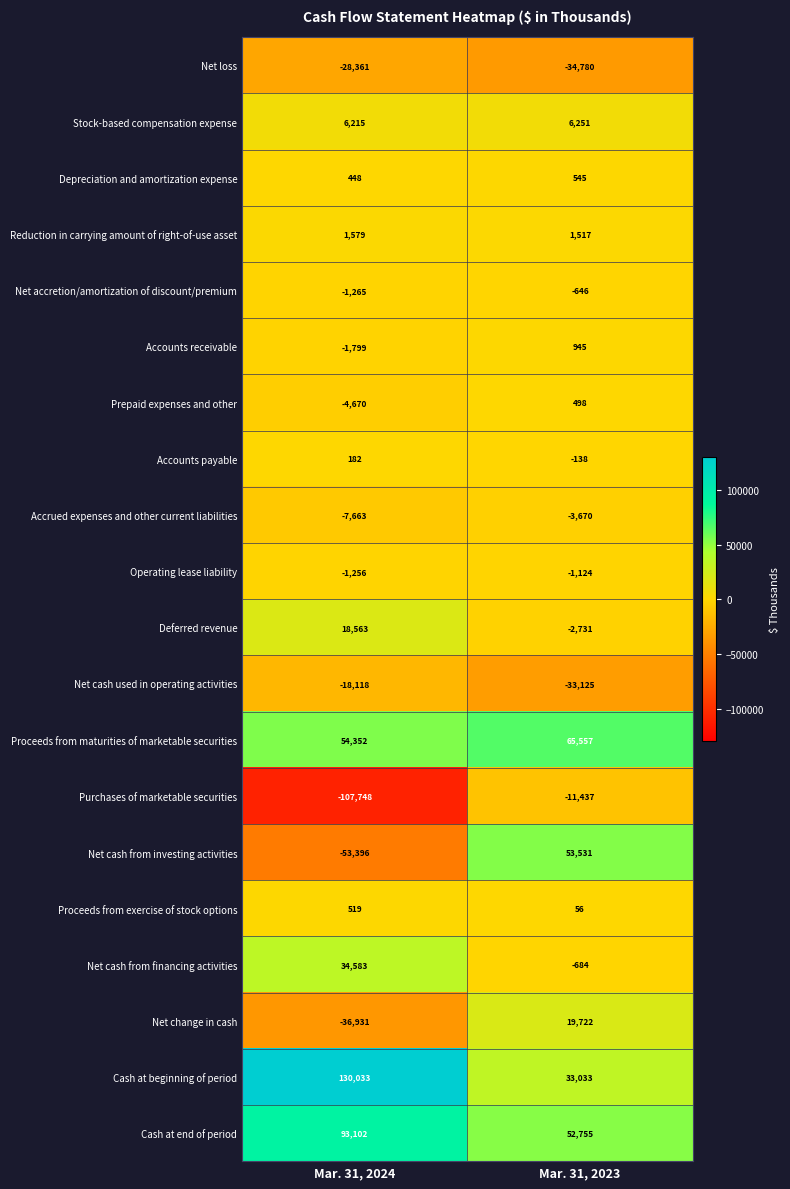

Which category has the lowest value across all series?

Mar. 31, 2024